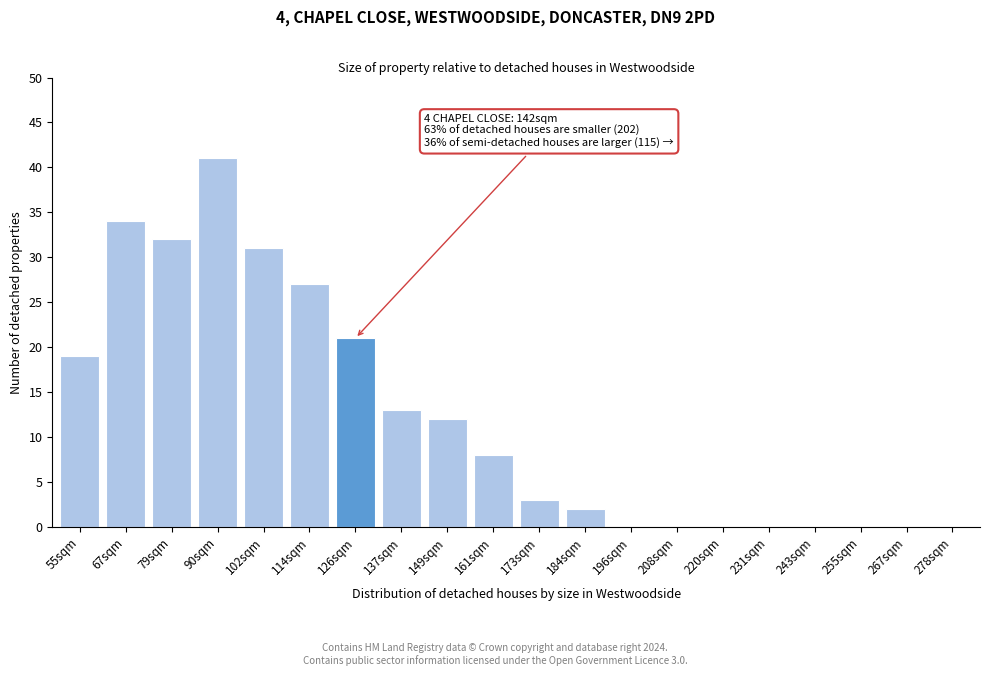

Reading left to right, list all the values displayed in this chart.

55sqm=19	67sqm=34	79sqm=32	90sqm=41	102sqm=31	114sqm=27	126sqm=21	137sqm=13	149sqm=12	161sqm=8	173sqm=3	184sqm=2	196sqm=0	208sqm=0	220sqm=0	231sqm=0	243sqm=0	255sqm=0	267sqm=0	278sqm=0